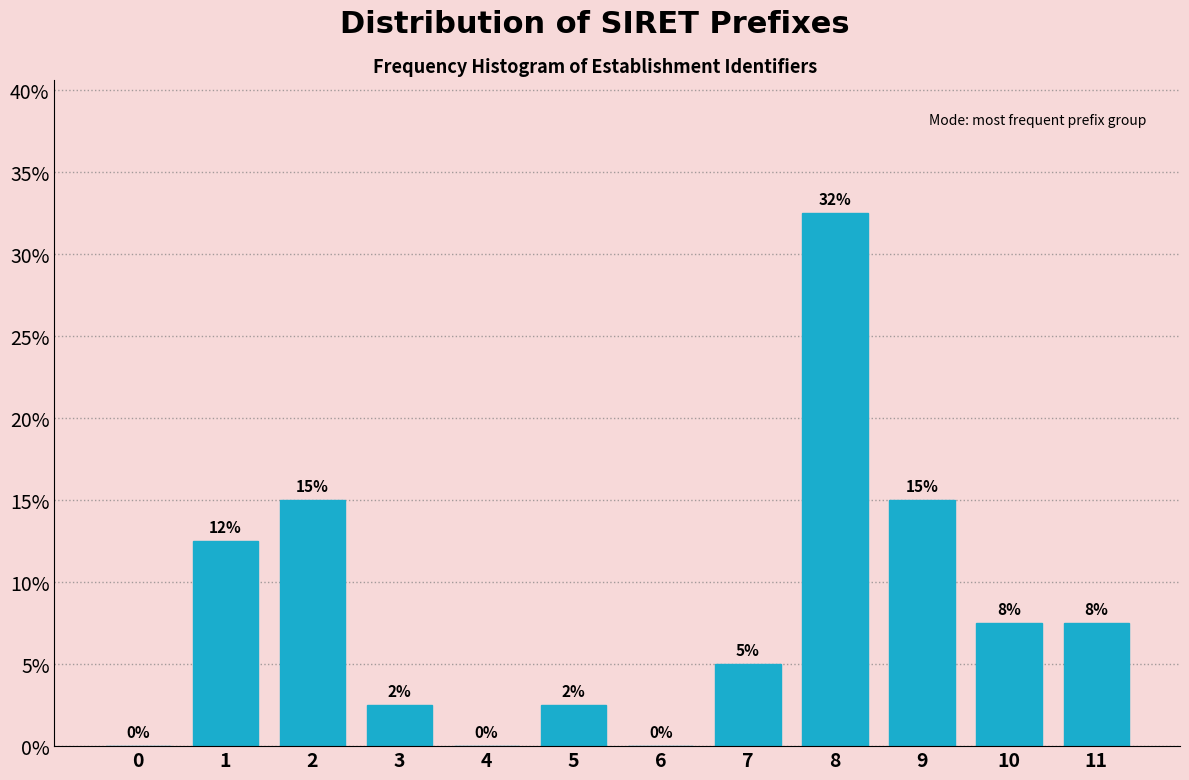

What value does the data have at 5?

2.5